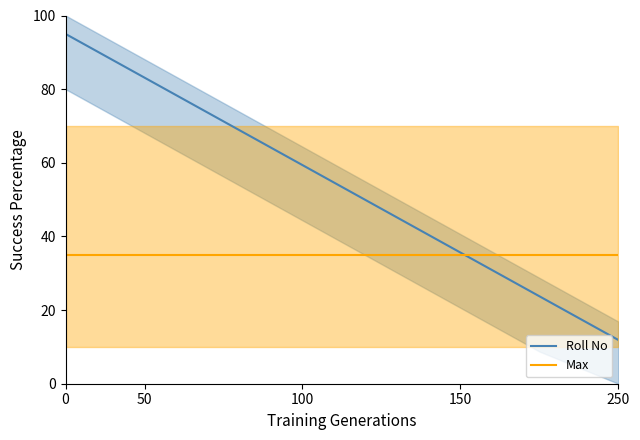

At which label does Roll No reach its minimum?

250